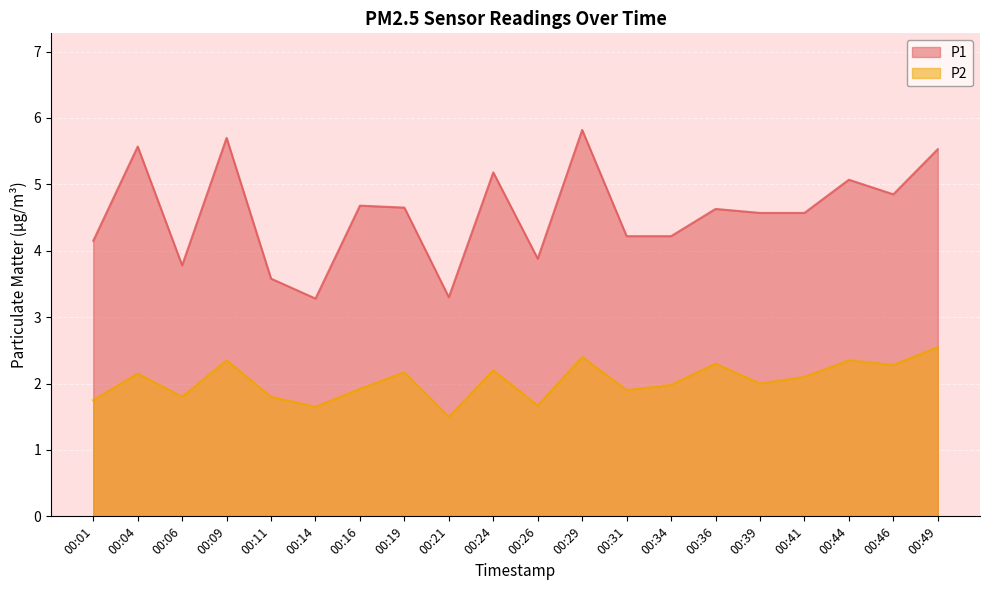

What is the value of the P1 point at the 13th from the left?

4.2